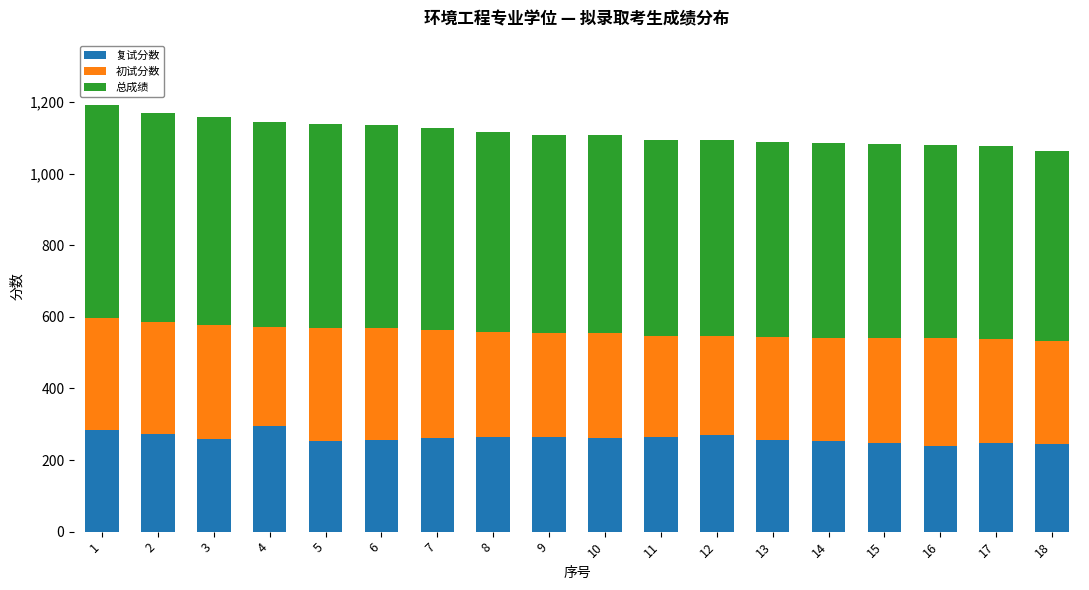

What is the lowest value of the 复试分数 series?

238.5